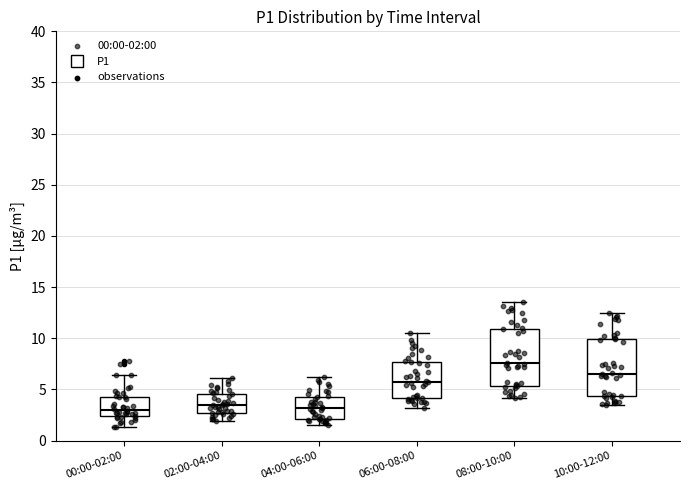

Reading left to right, read every box against the y-axis: the position of its median line, the range the box covers, and the ends of its whiskers. The values are not printed on the chart, so give them approximately, as read against the axis.

00:00-02:00: median 3.0, box 2.5 to 4.5, whiskers 1.5 to 6.5
02:00-04:00: median 3.5, box 2.5 to 4.5, whiskers 2.0 to 6.0
04:00-06:00: median 3.0, box 2.0 to 4.5, whiskers 1.5 to 6.0
06:00-08:00: median 6.0, box 4.0 to 7.5, whiskers 3.0 to 10.5
08:00-10:00: median 7.5, box 5.5 to 11.0, whiskers 4.0 to 13.5
10:00-12:00: median 6.5, box 4.5 to 10.0, whiskers 3.5 to 12.5